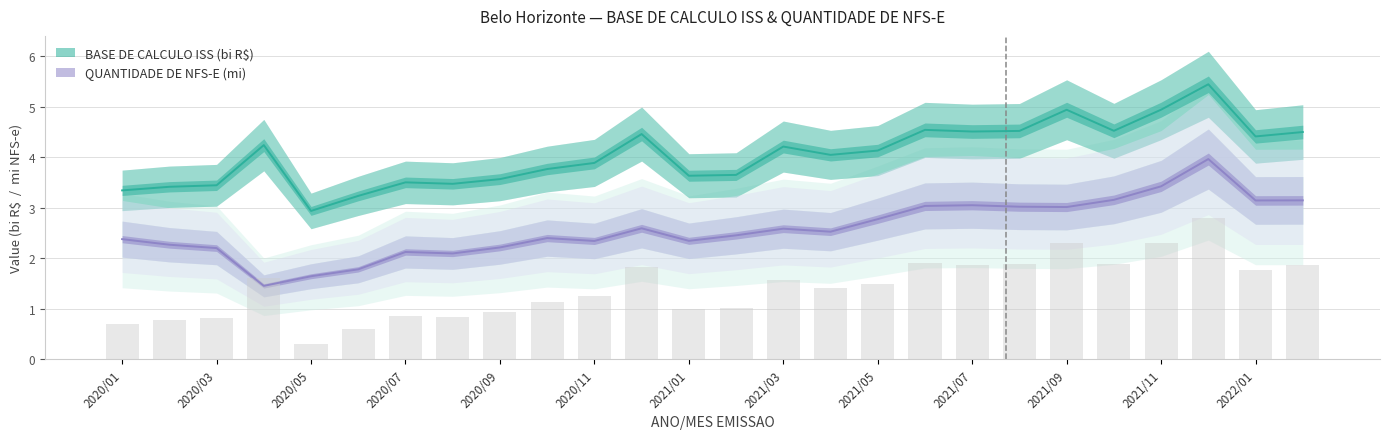

How many distinct data groups are displayed?

2